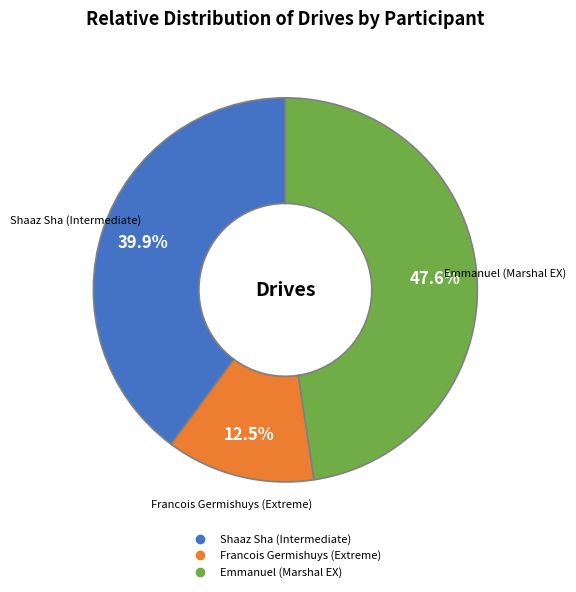

Which has a higher value, Francois Germishuys (Extreme) or Emmanuel (Marshal EX)?

Emmanuel (Marshal EX)